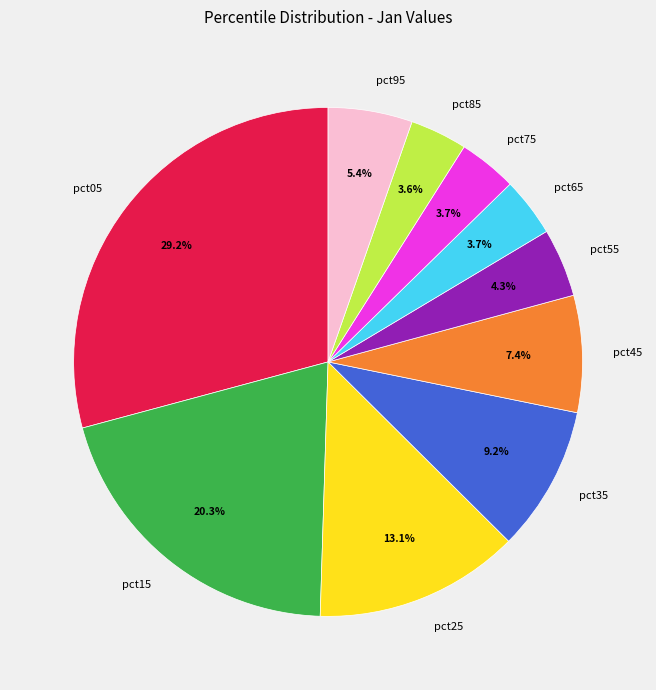

To the nearest percent, what is the difference between the largest and smallest slice percentages?

26%